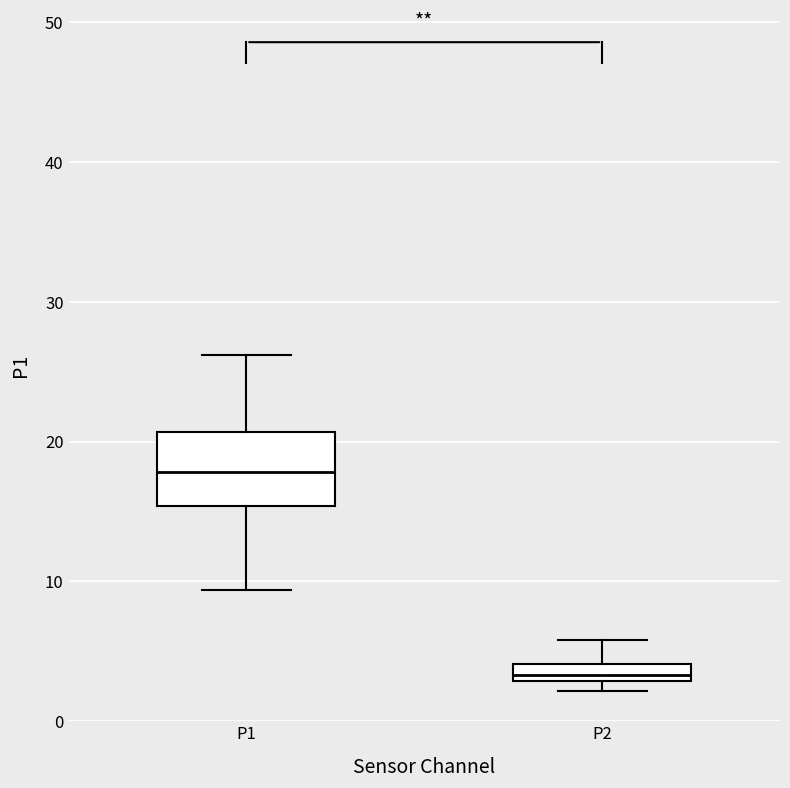

Which box is the tallest, from its lower edge to its upper edge?

P1